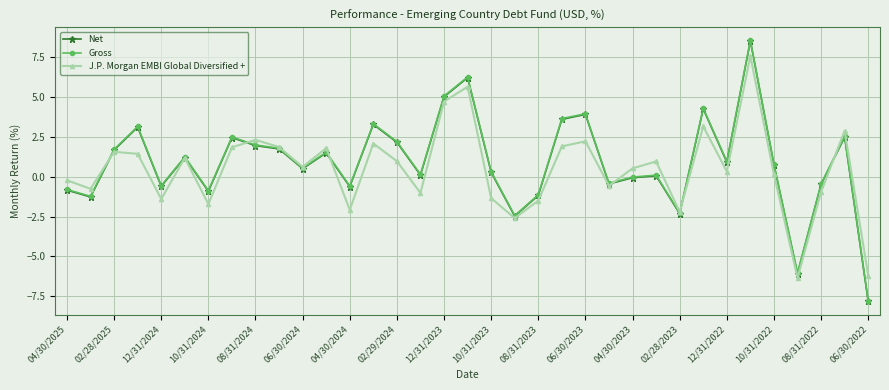

What is the sum of all J.P. Morgan EMBI Global Diversified + values?

16.9